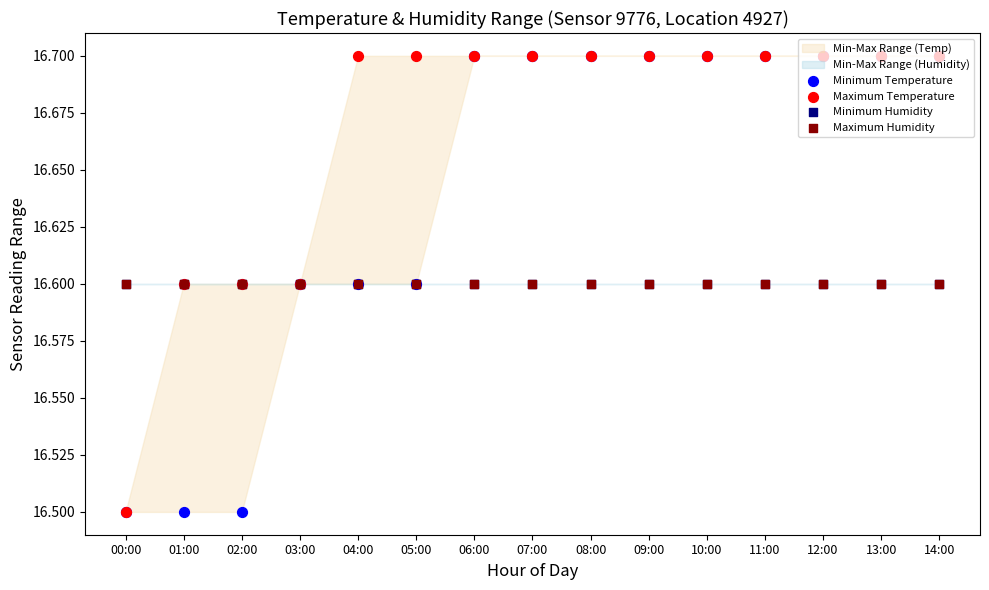

At how many categories does at least one series exceed 16?

15